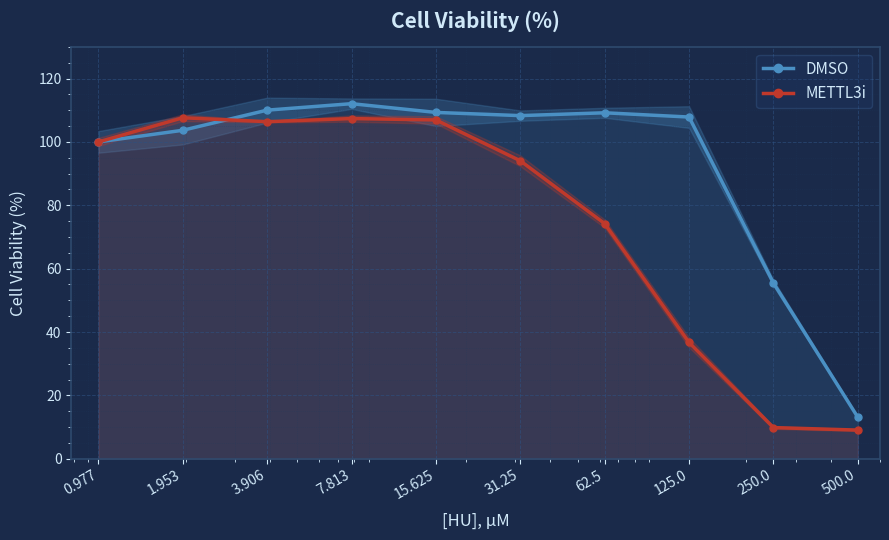

At how many categories does at least one series exceed 90?

8